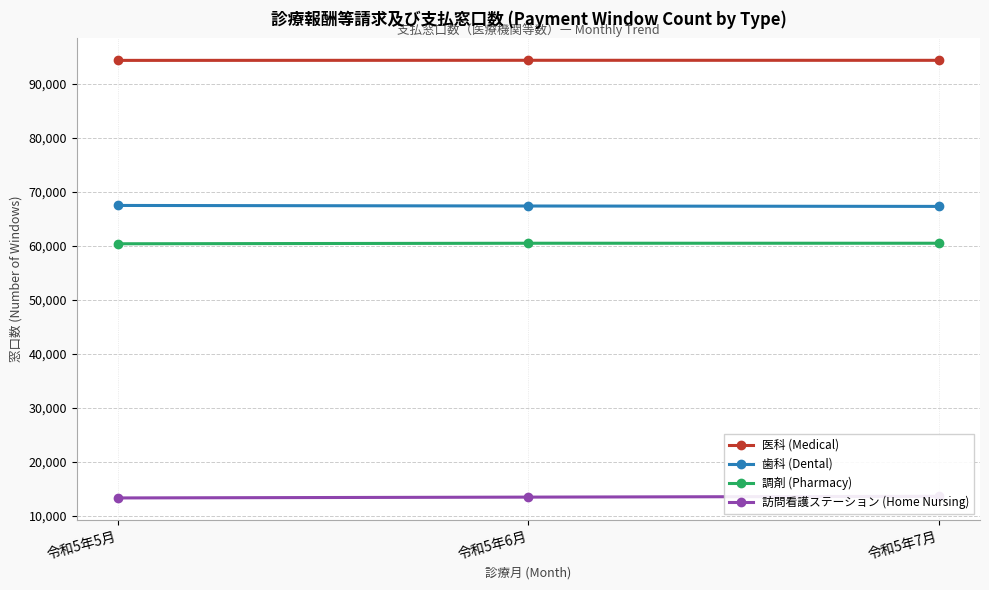

What is the value of the 歯科 (Dental) point at the 2nd from the left?

67430